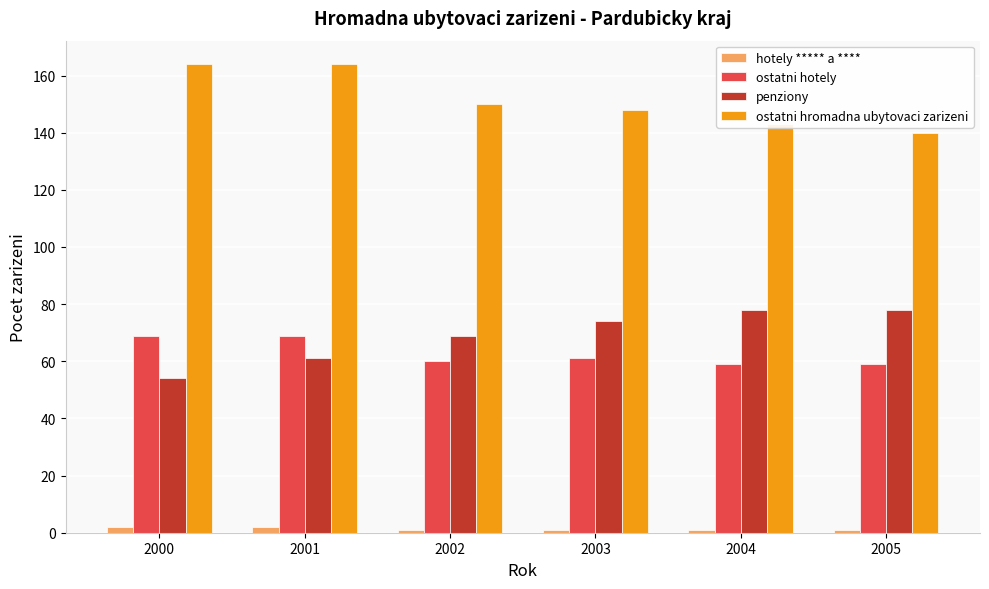

What is the maximum value for ostatni hromadna ubytovaci zarizeni?

164